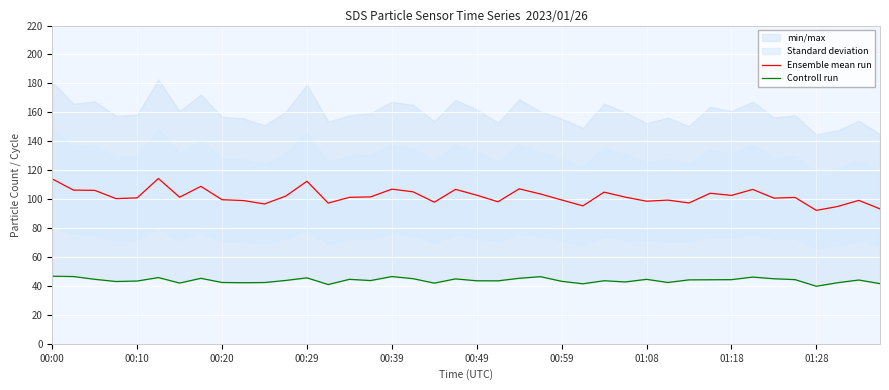

What is the value of the Controll run point at the 15th from the left?

44.6